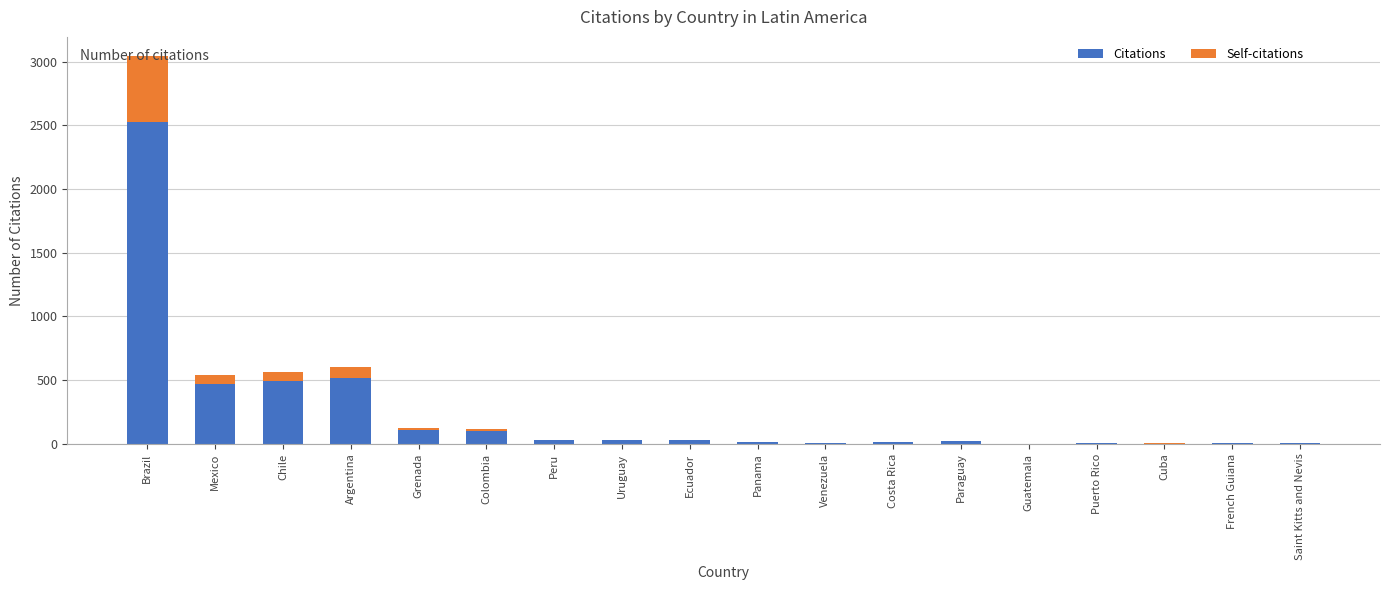

At which category is the sum across all series the highest?

Brazil